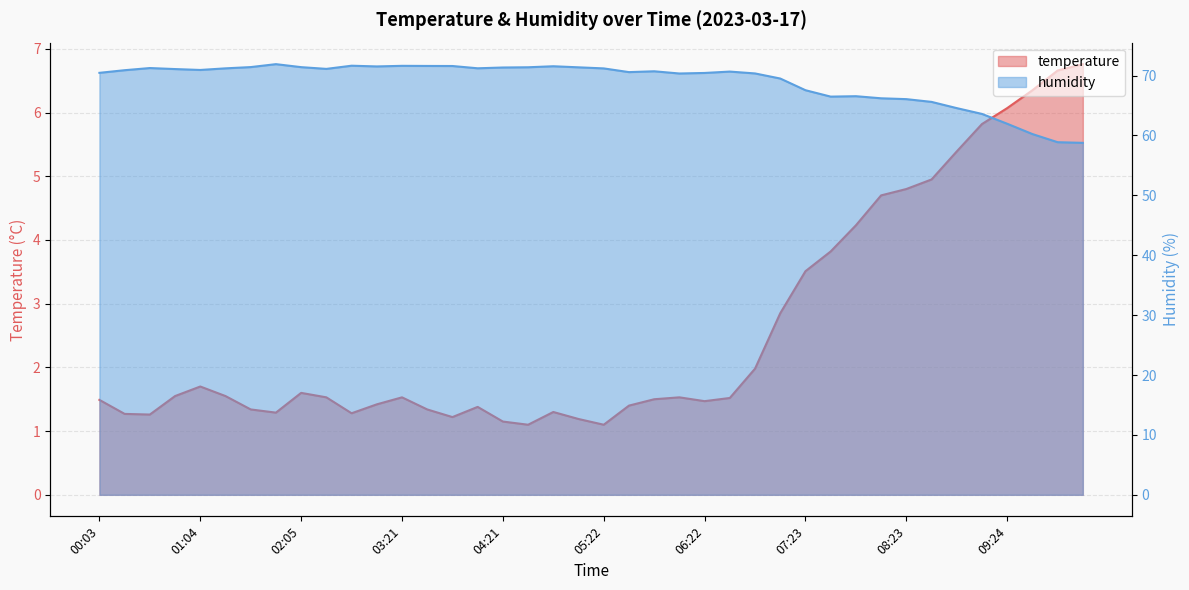

Which series has the largest total across all categories?

humidity